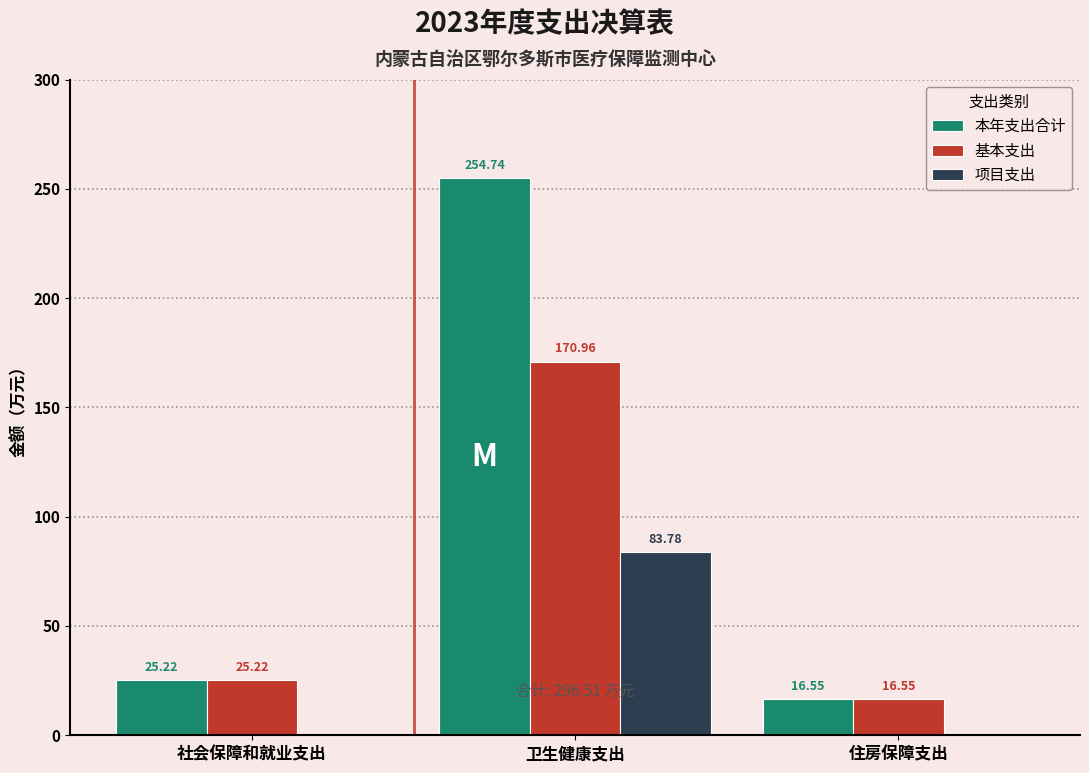

What are all the series names shown in the legend?

本年支出合计, 基本支出, 项目支出